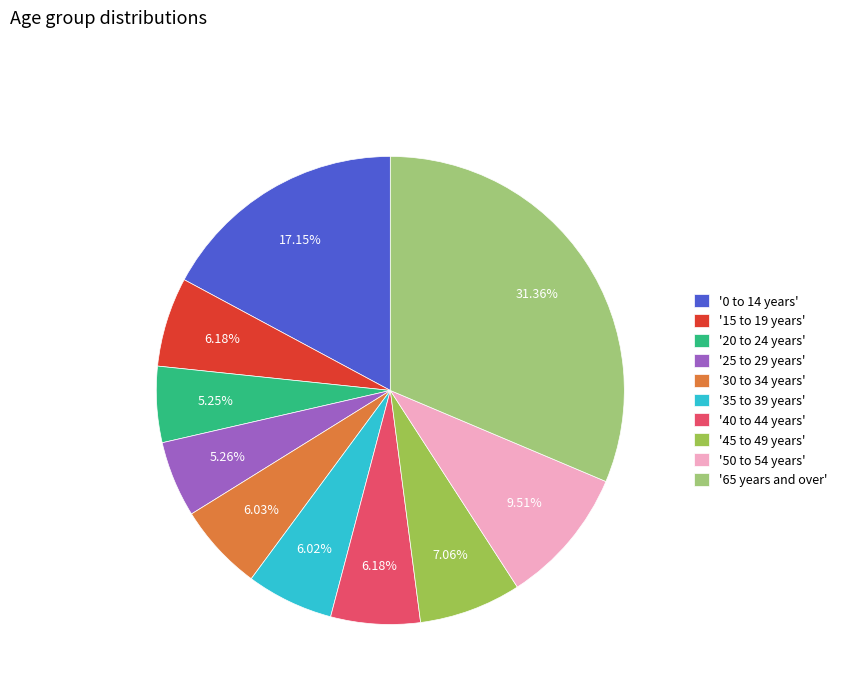

Do '45 to 49 years' and '0 to 14 years' together represent more than half of the pie?

No